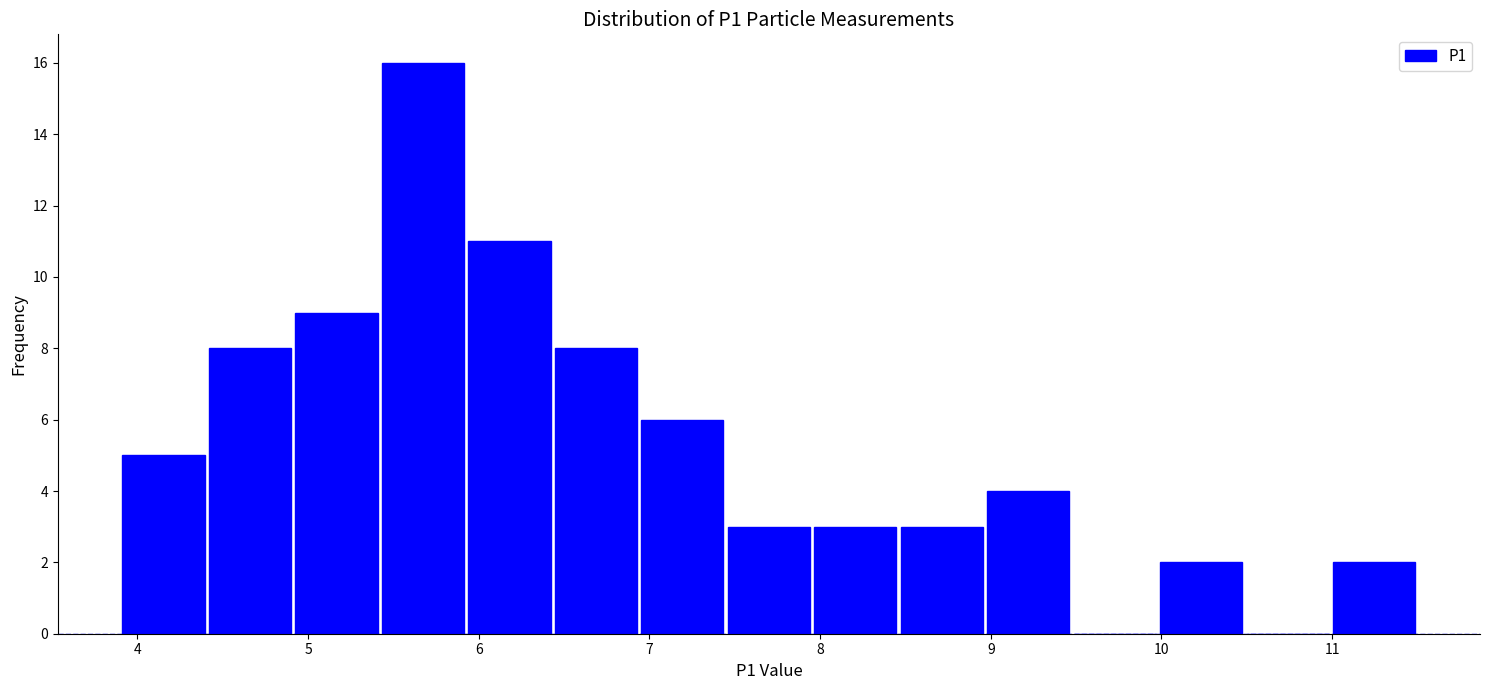

Which range on the x-axis has the tallest bar?

5.4 to 5.9